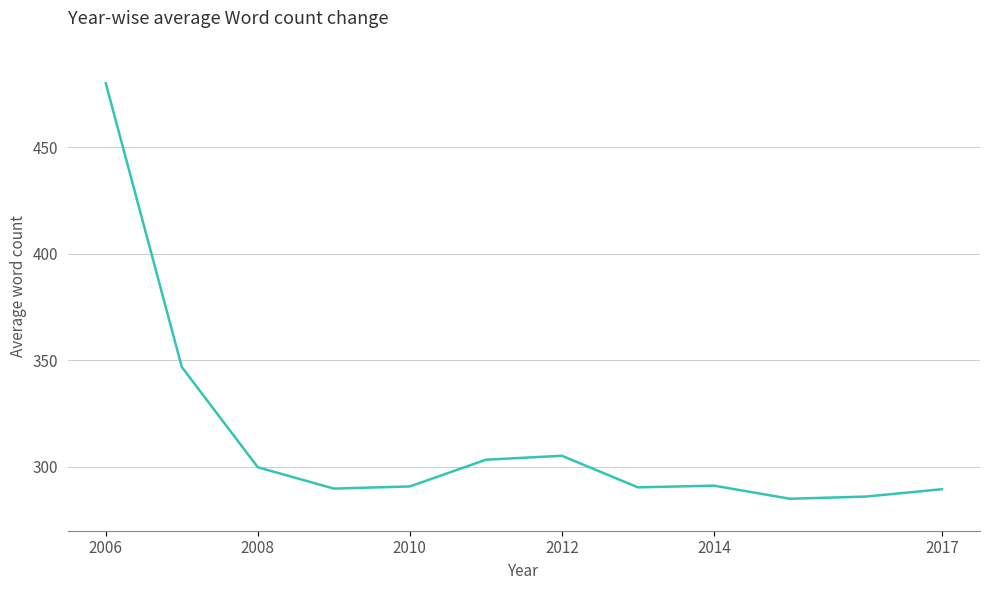

What is the minimum value shown in the chart?

285.0